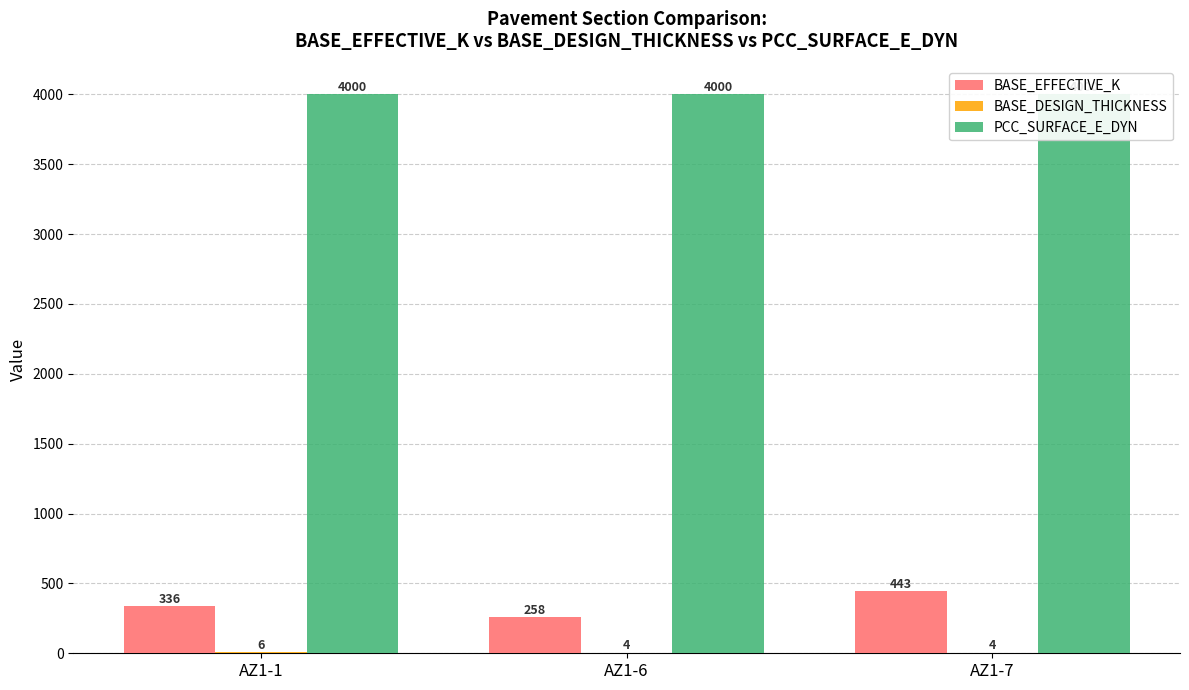

True or false: PCC_SURFACE_E_DYN has a value of 6298 at AZ1-1.

False